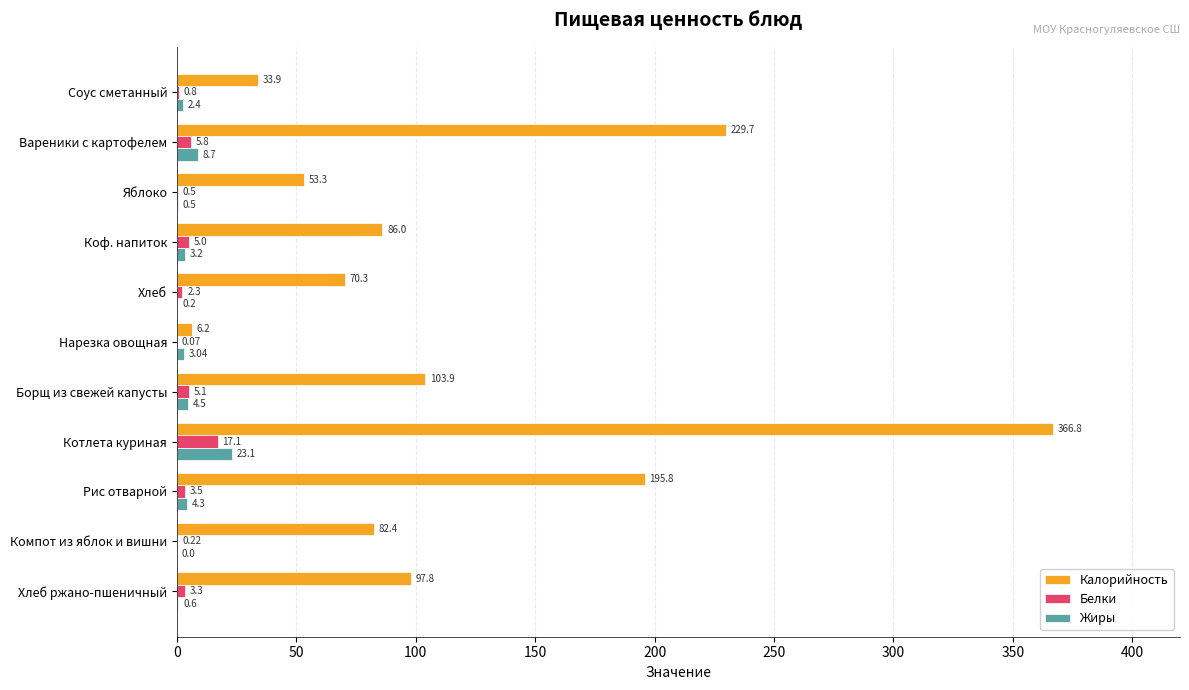

At which label is Калорийность closest to 186?

Рис отварной